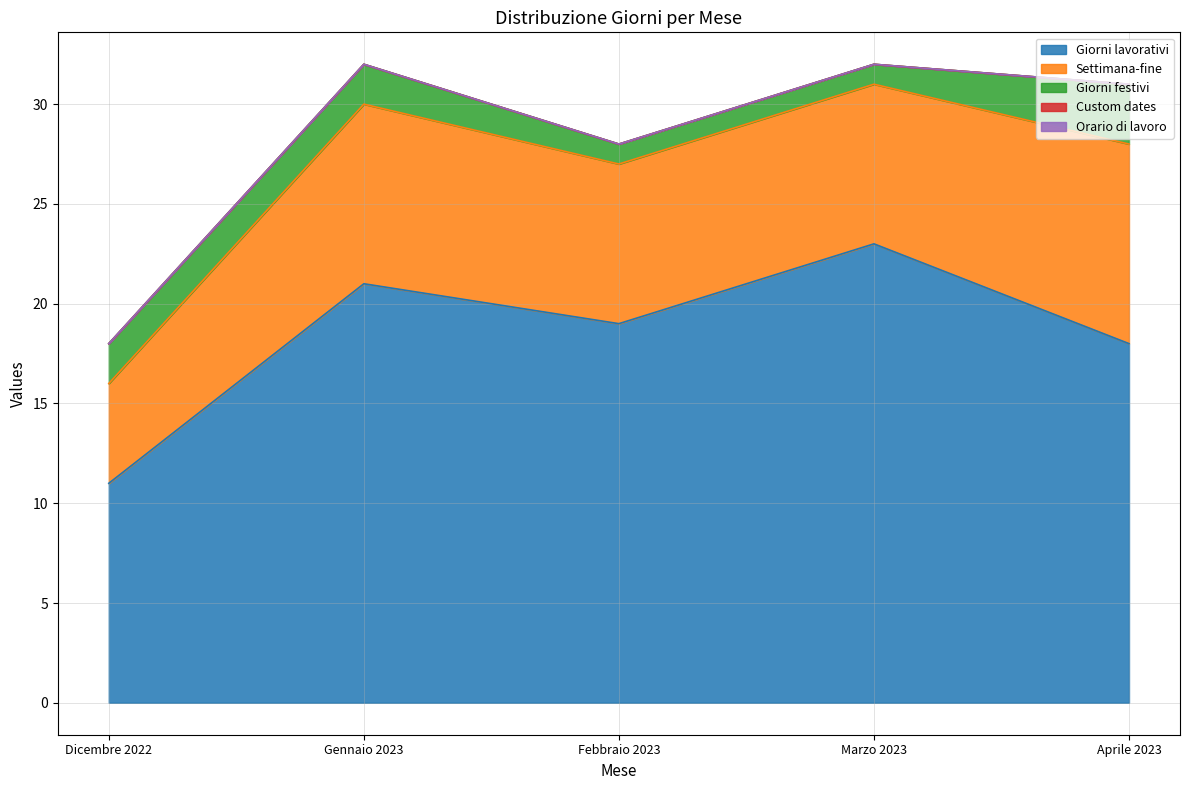

Which series has the largest total across all categories?

Giorni lavorativi